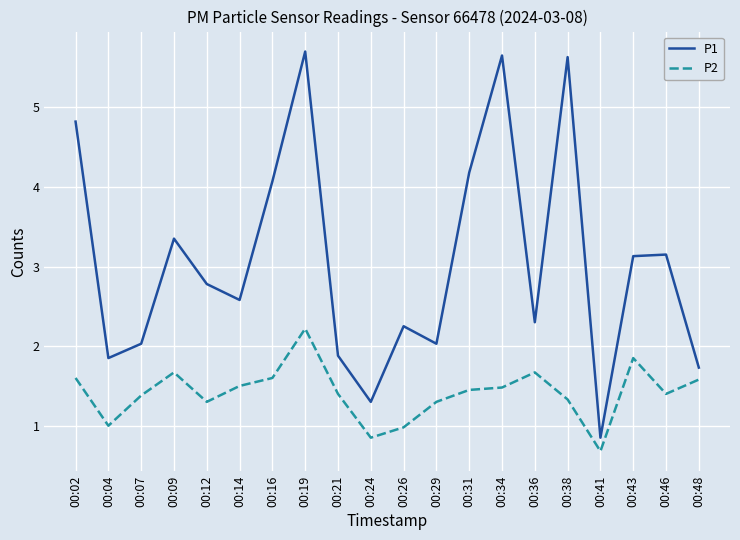

What is the approximate value of P2 at 00:14?

1.5